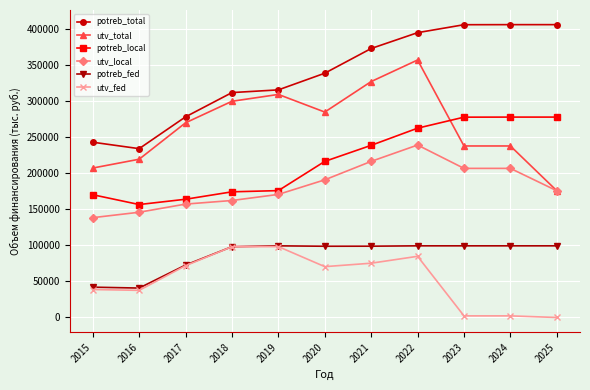

Where is the first local minimum for utv_total?

2020